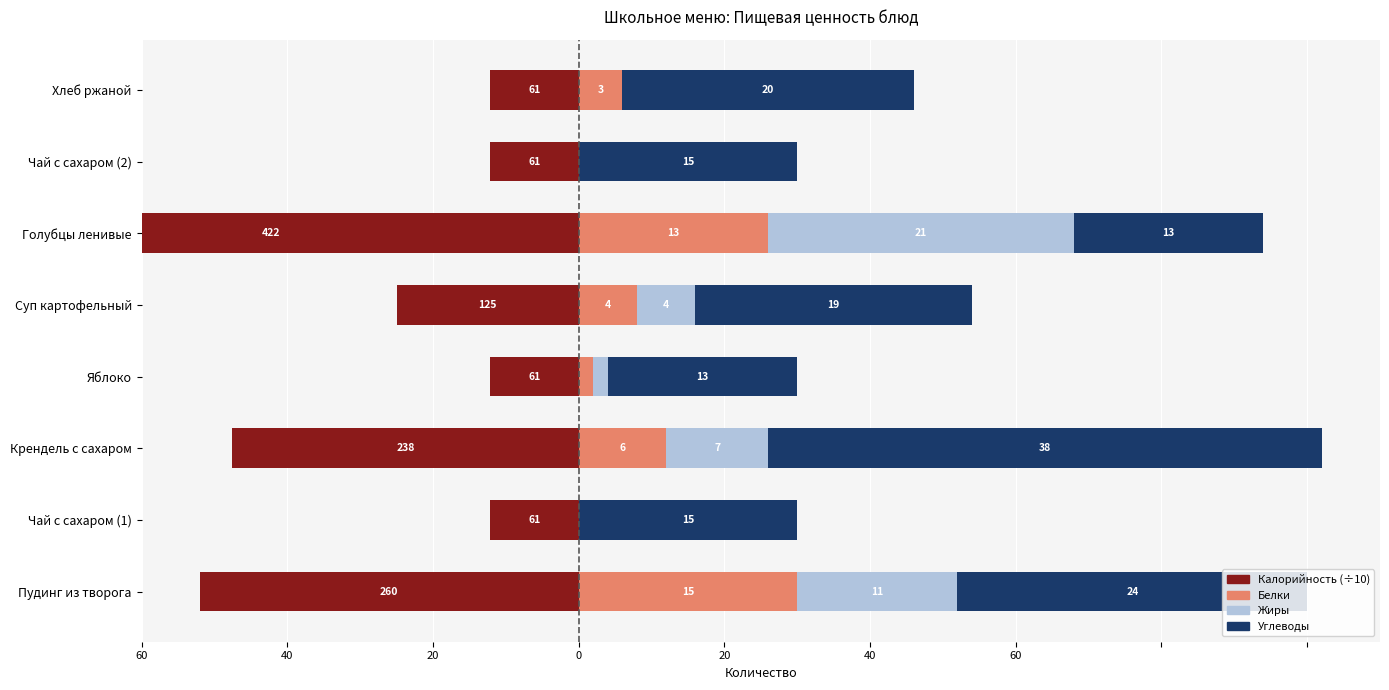

What is the spread (max minus min) of values at Крендель с сахаром?

61.8